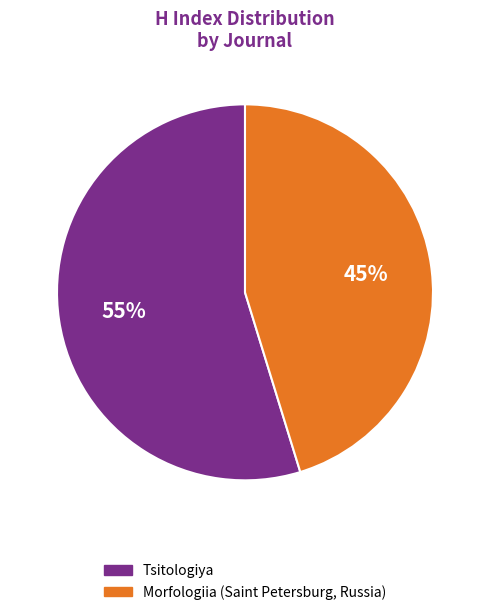

What is the smallest slice in the pie chart?

Morfologiia (Saint Petersburg, Russia)